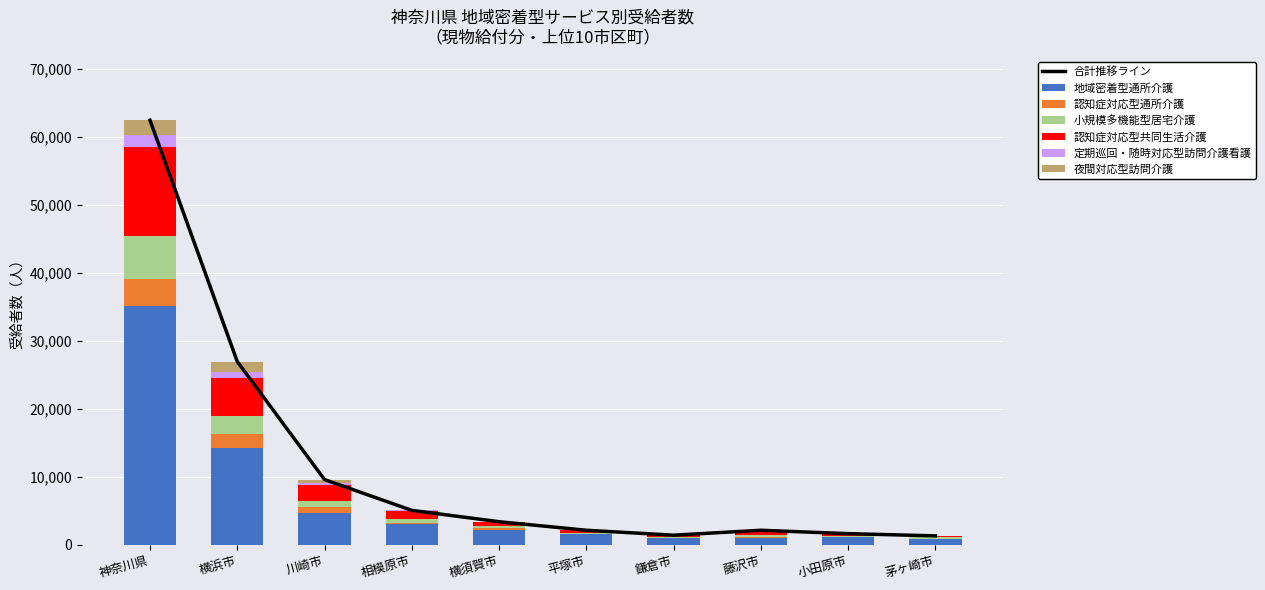

Reading left to right, extract all data points from this chart.

地域密着型通所介護: 35164	14258	4727	3080	2181	1516	988	1000	1079	911
認知症対応型通所介護: 3926	2013	845	109	334	43	31	76	50	12
小規模多機能型居宅介護: 6296	2615	927	543	180	226	120	412	143	157
認知症対応型共同生活介護: 13186	5657	2242	1238	662	316	242	523	287	202
定期巡回・随時対応型訪問介護看護: 1728	838	414	82	37	25	32	70	33	29
夜間対応型訪問介護: 2165	1582	438	11	0	11	0	54	47	0